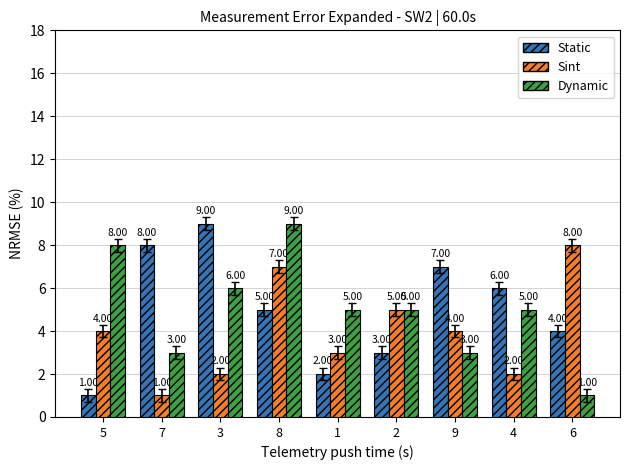

Reading right to left, extract all data points from this chart.

Static: 6=4	4=6	9=7	2=3	1=2	8=5	3=9	7=8	5=1
Sint: 6=8	4=2	9=4	2=5	1=3	8=7	3=2	7=1	5=4
Dynamic: 6=1	4=5	9=3	2=5	1=5	8=9	3=6	7=3	5=8